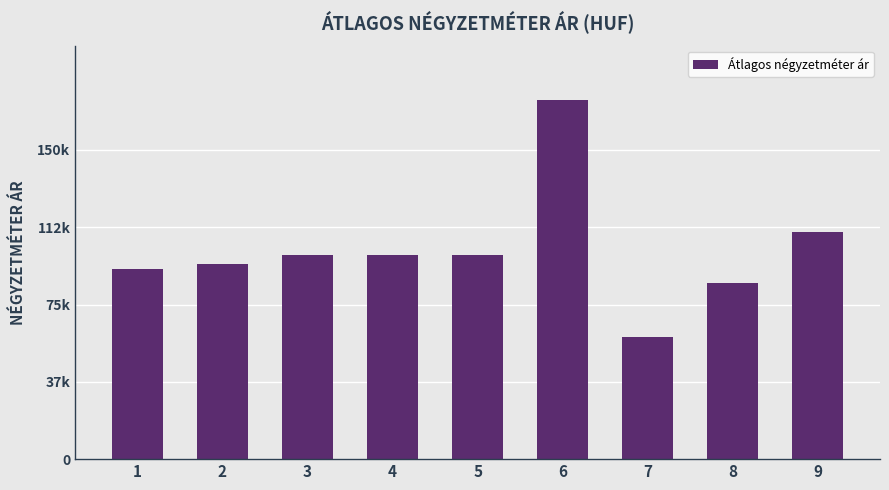

Reading left to right, list all the values displayed in this chart.

92242	94481	98958	98958	98958	174418	59354	85526	110263